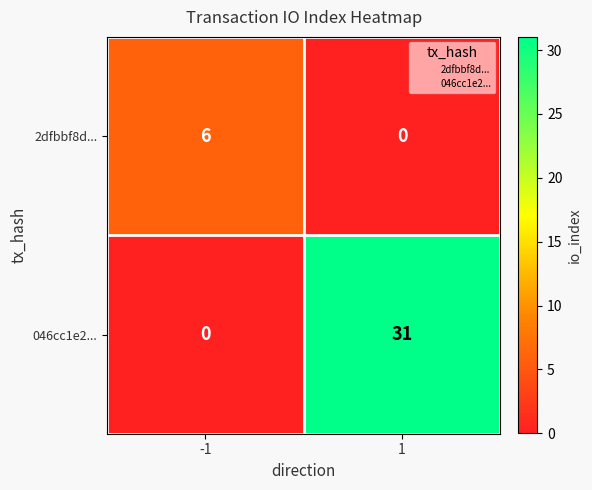

What is the sum of all 2dfbbf8d... values?

6